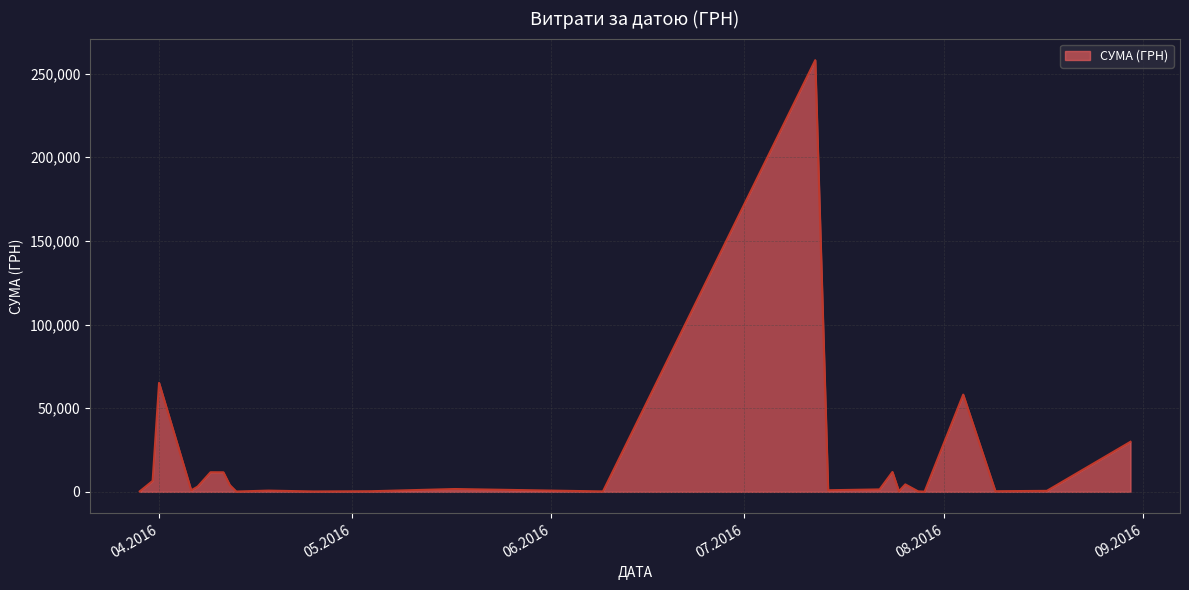

What is the difference between the maximum and minimum values?

257904.0